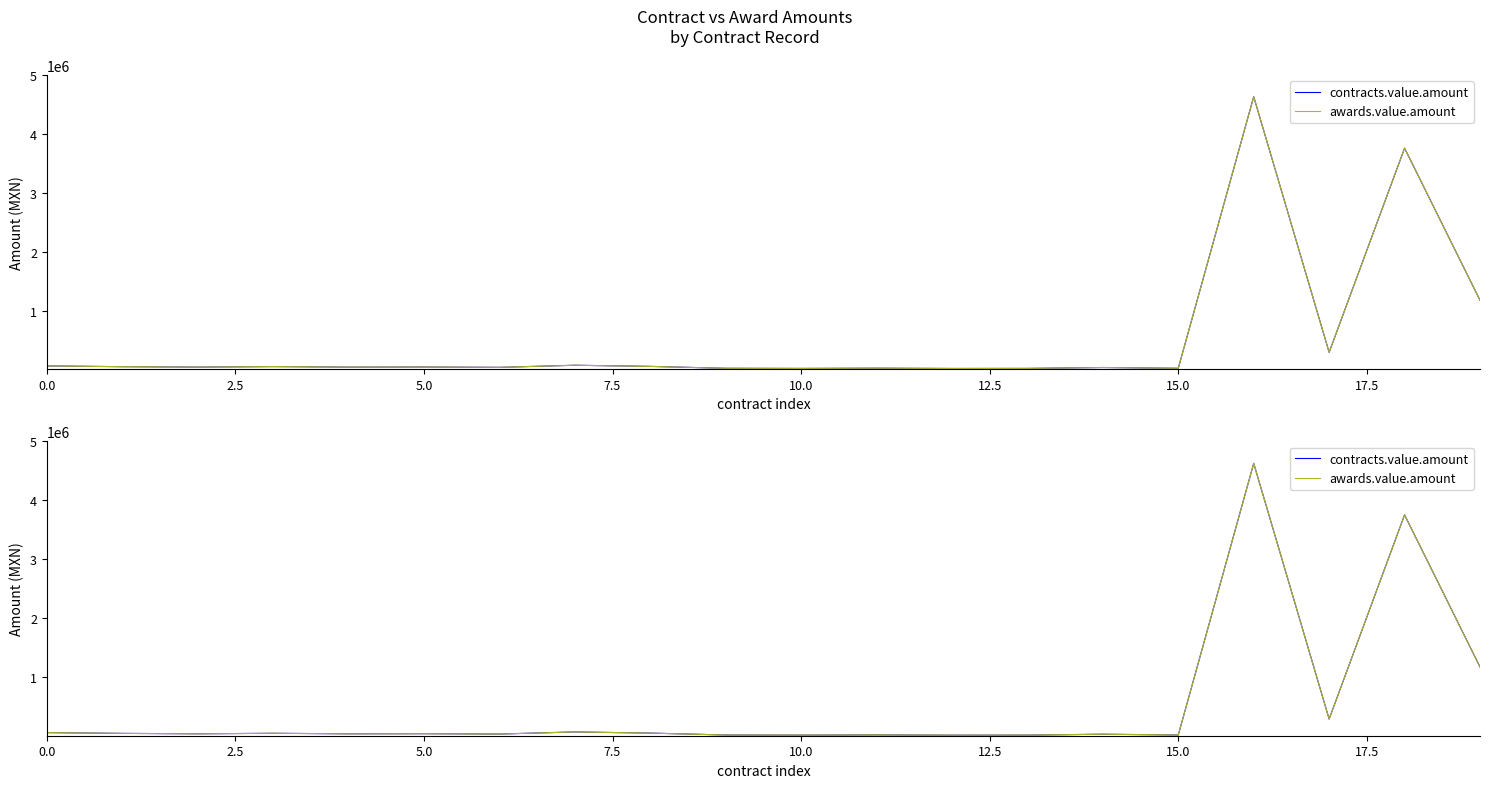

Where is awards.value.amount nearest to the value 2323846?

19